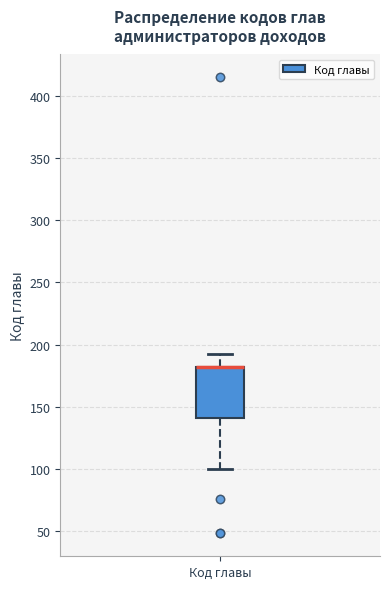

Where does the lower whisker of the box for Код главы end on the y-axis? The values are not printed on the chart, so give them approximately, as read against the axis.

100